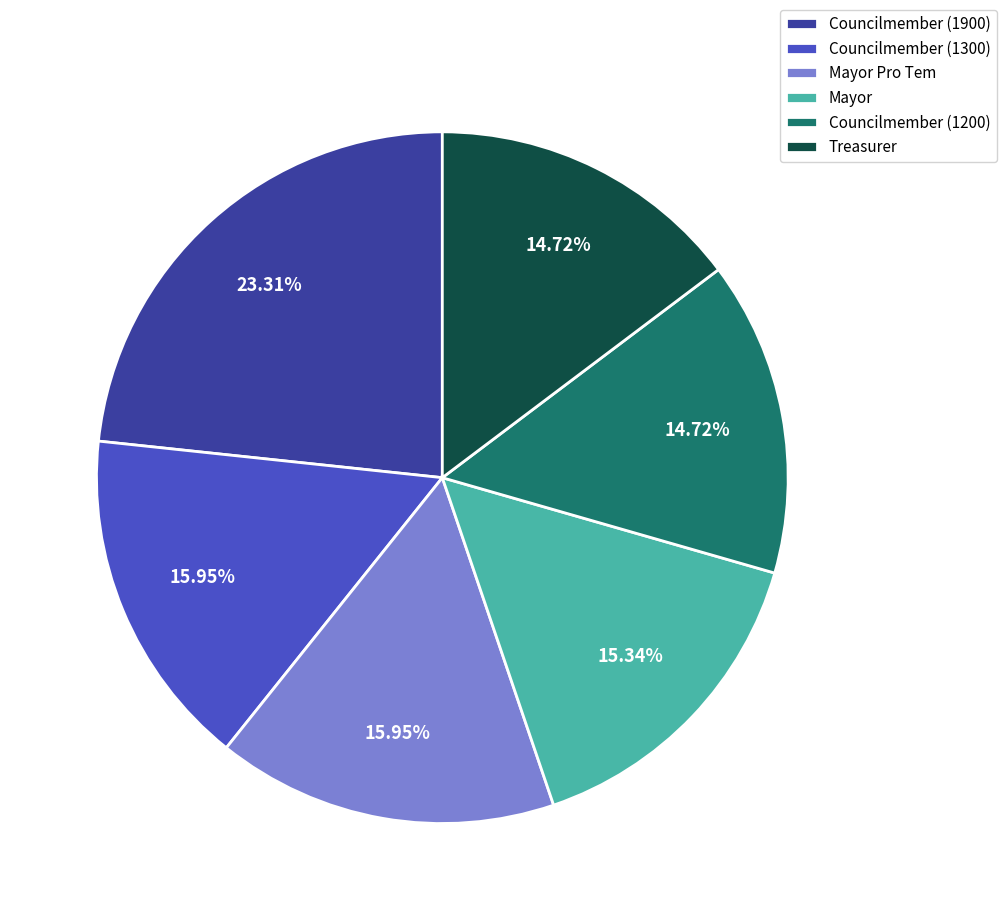

Approximately how many times larger is the value at Councilmember (1200) compared to Mayor?

1.0